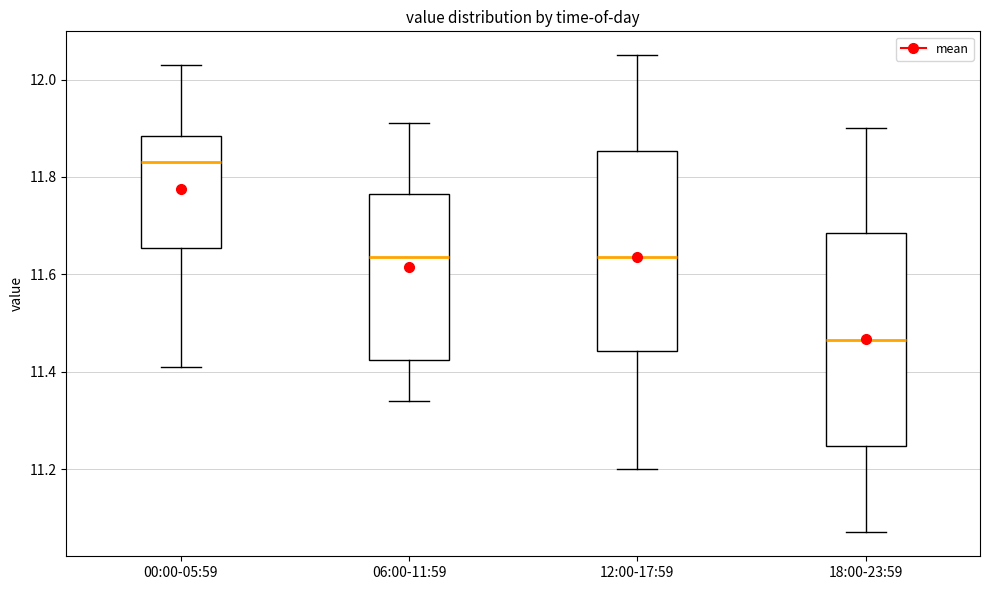

Where does the lower whisker of the box for 06:00-11:59 end on the y-axis? The values are not printed on the chart, so give them approximately, as read against the axis.

11.34